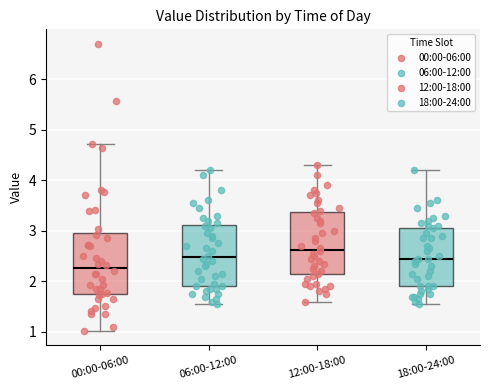

Which box's median line is the highest?

12:00-18:00